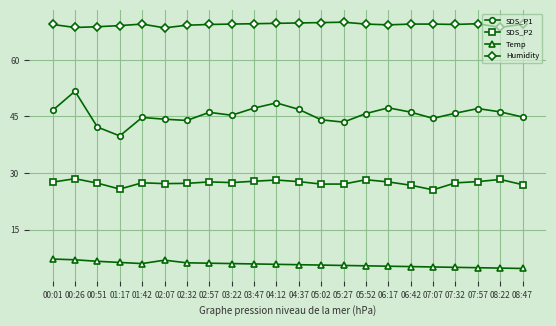

What is the minimum value shown in the chart?

4.7